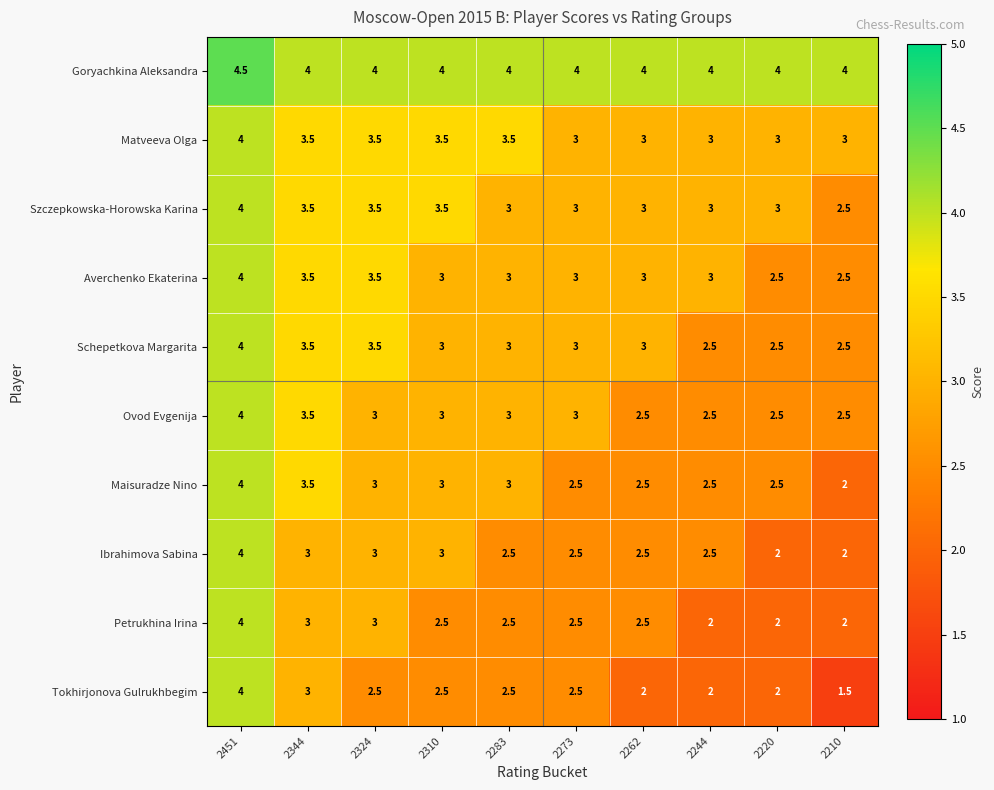

Between 2273 and 2210, which series saw the biggest shift?

Tokhirjonova Gulrukhbegim